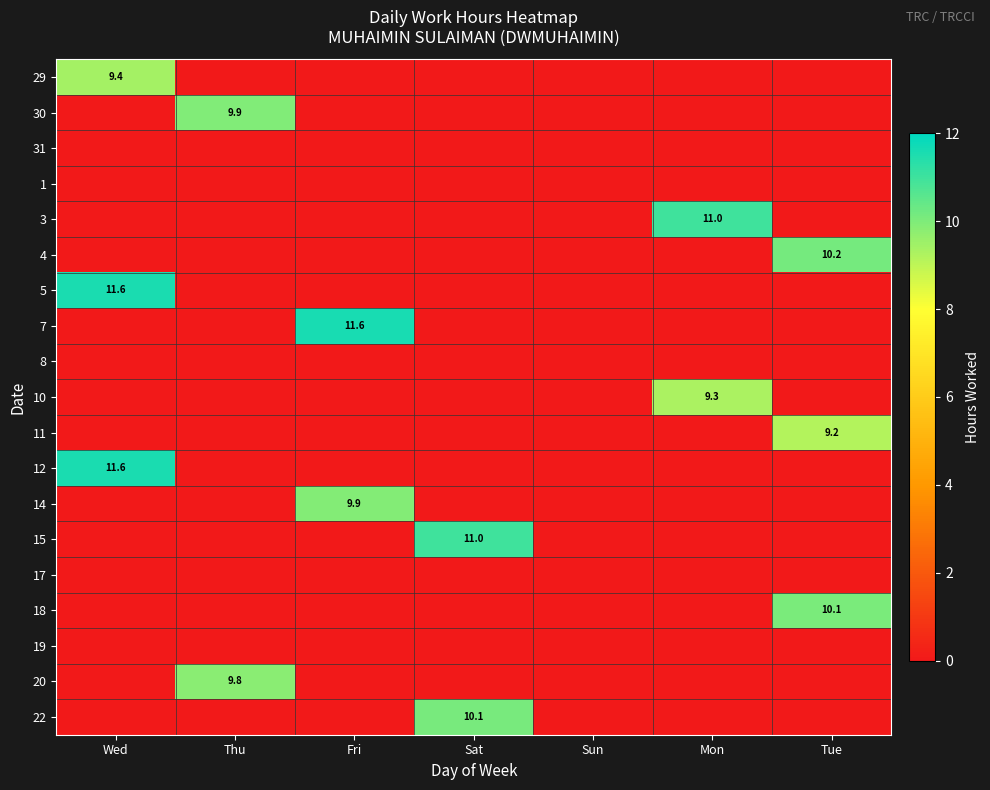

Where is 15 nearest to the value 5?

Wed